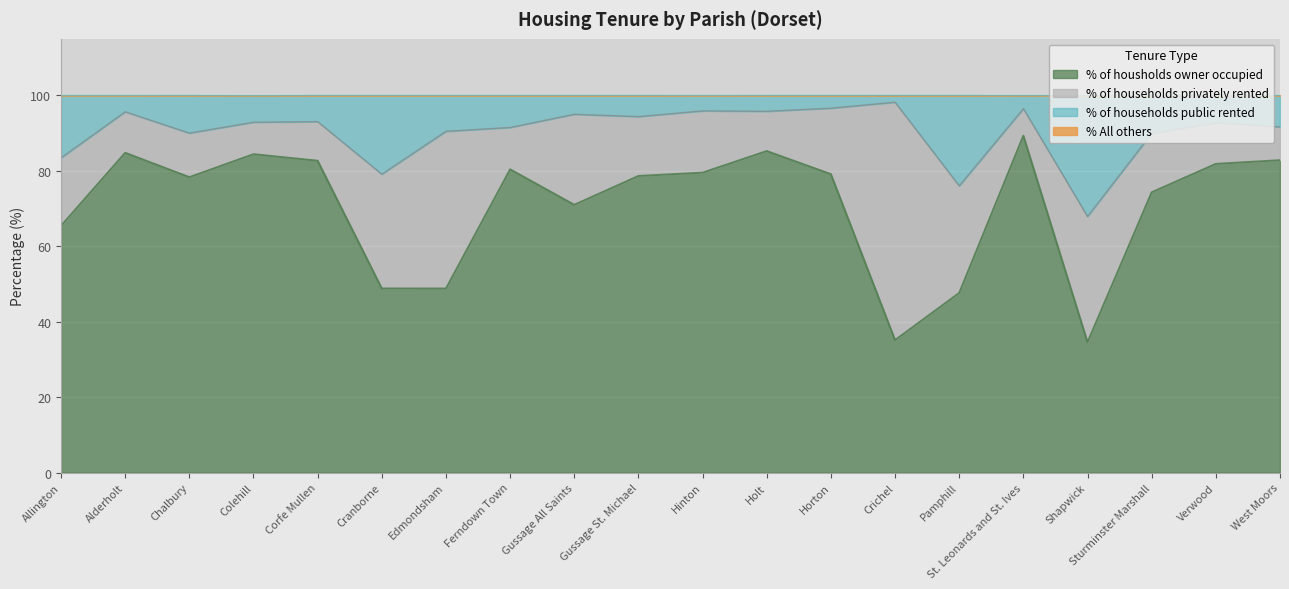

What is the maximum value for % of housholds owner occupied?

89.3